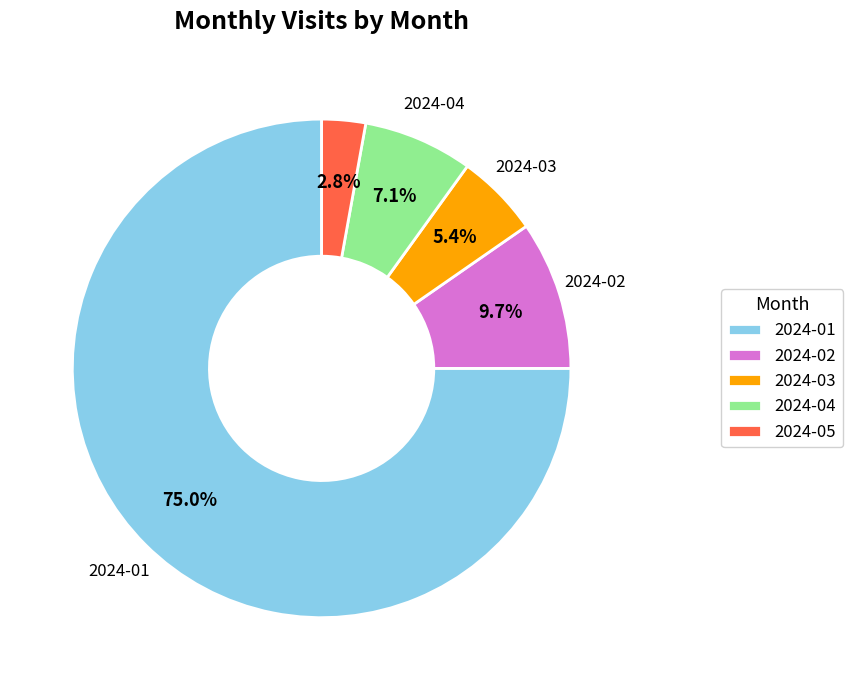

What is the total percentage of 2024-05 and 2024-01?

77.8%